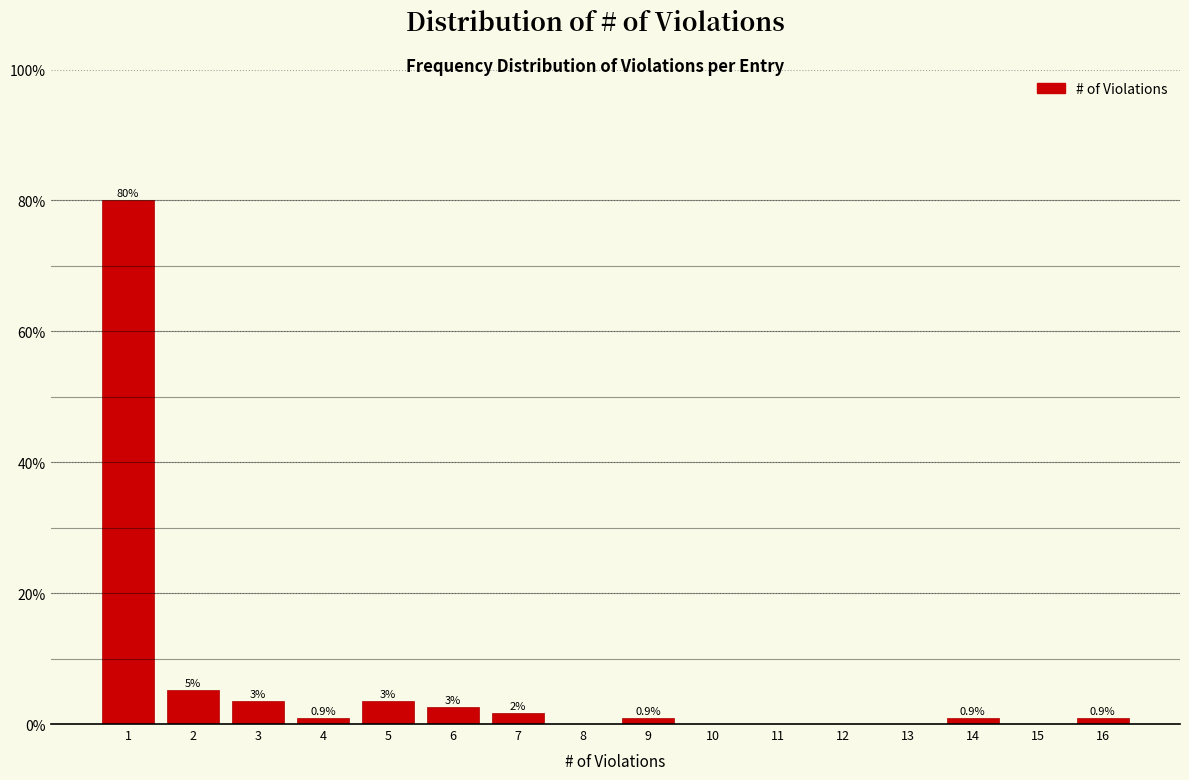

The chart shows a value of 0.9 at 9. True or false?

True